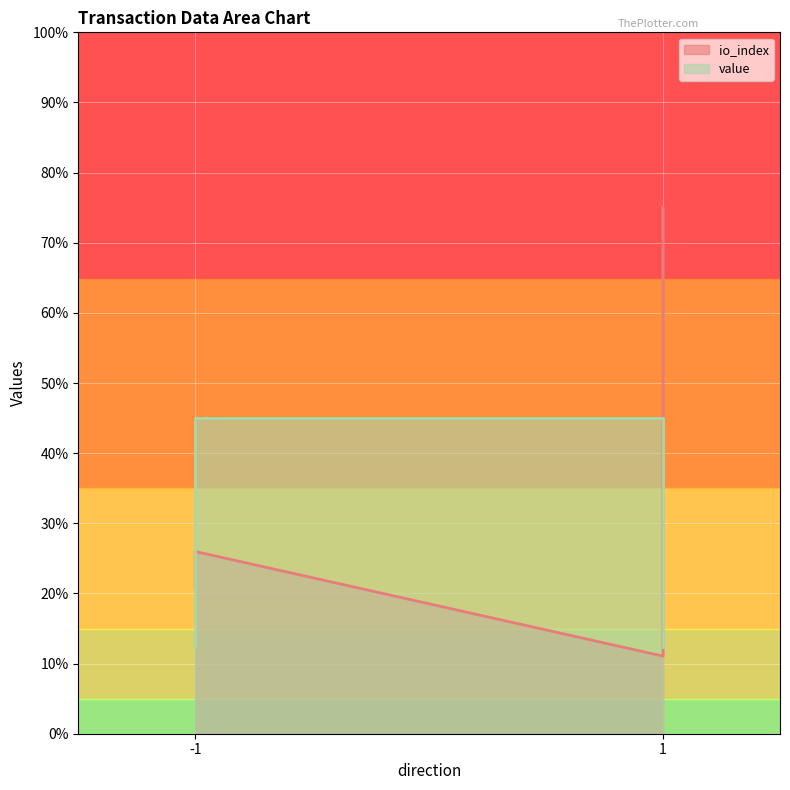

Rank the series by their average value, from highest to lowest.

io_index, value